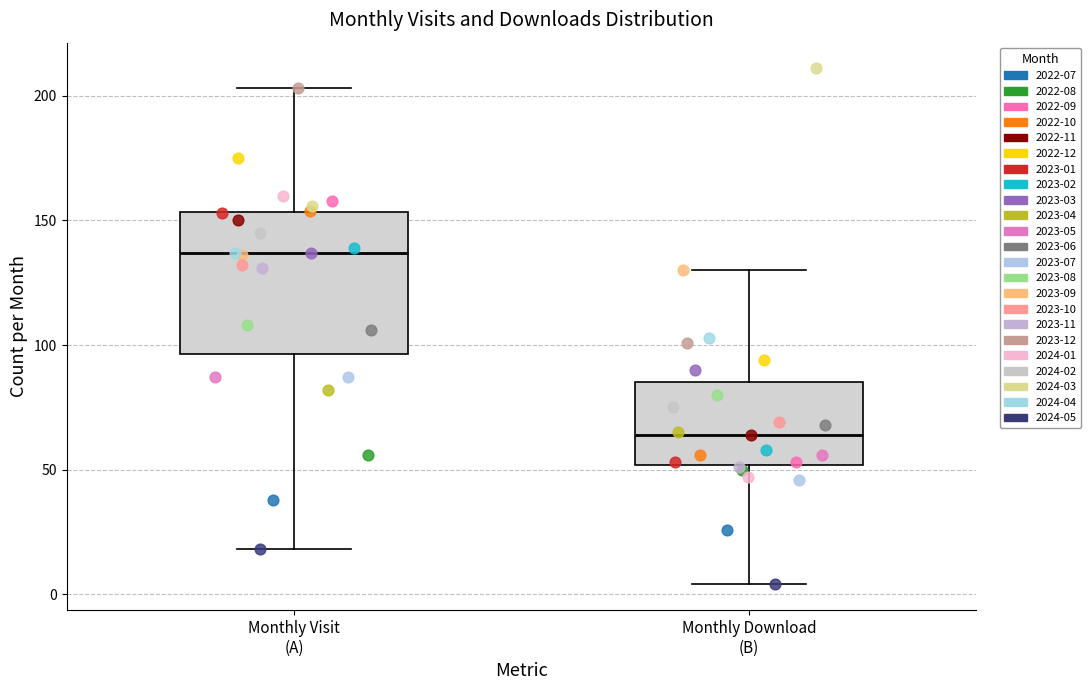

Where does the median line of the box for Monthly Download (B) sit on the y-axis? The values are not printed on the chart, so give them approximately, as read against the axis.

65